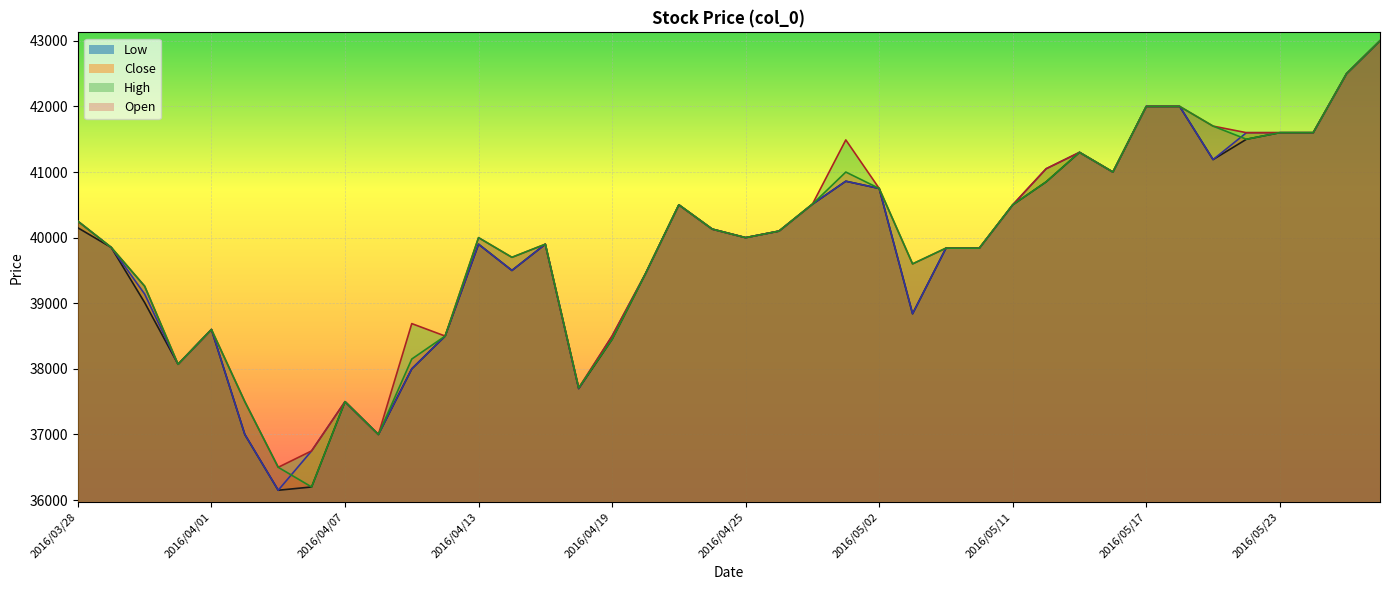

At how many categories does at least one series exceed 39976?

21